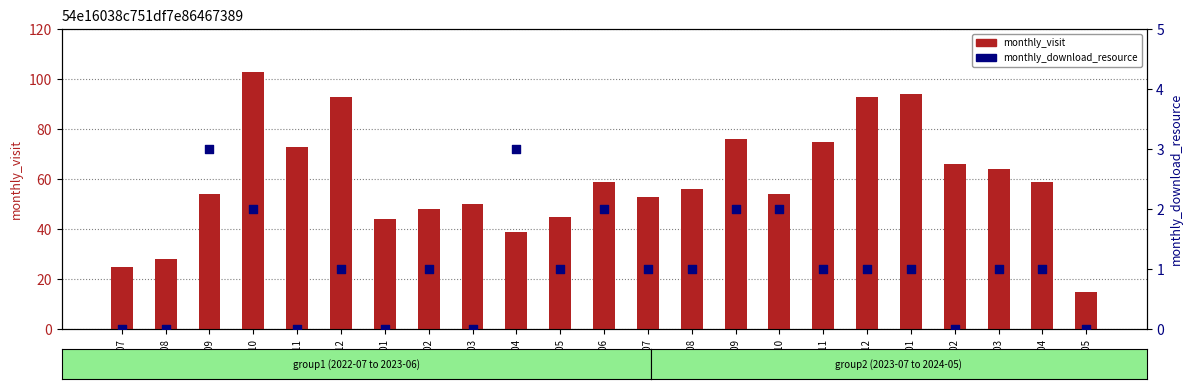

What is the total value across all series at 2023-07?

54